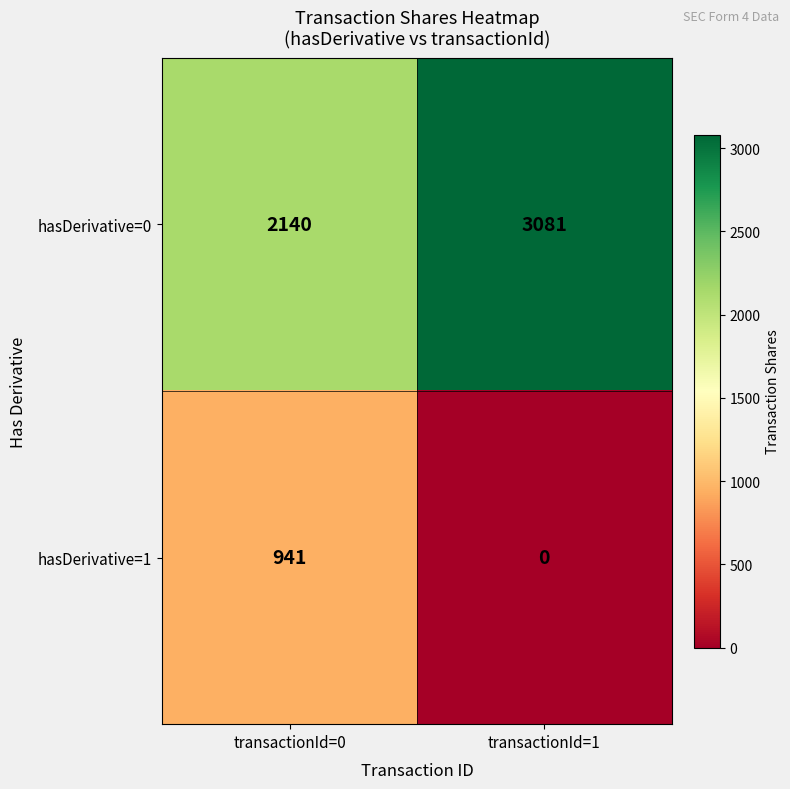

Rank the series by their average value, from lowest to highest.

hasDerivative=1, hasDerivative=0